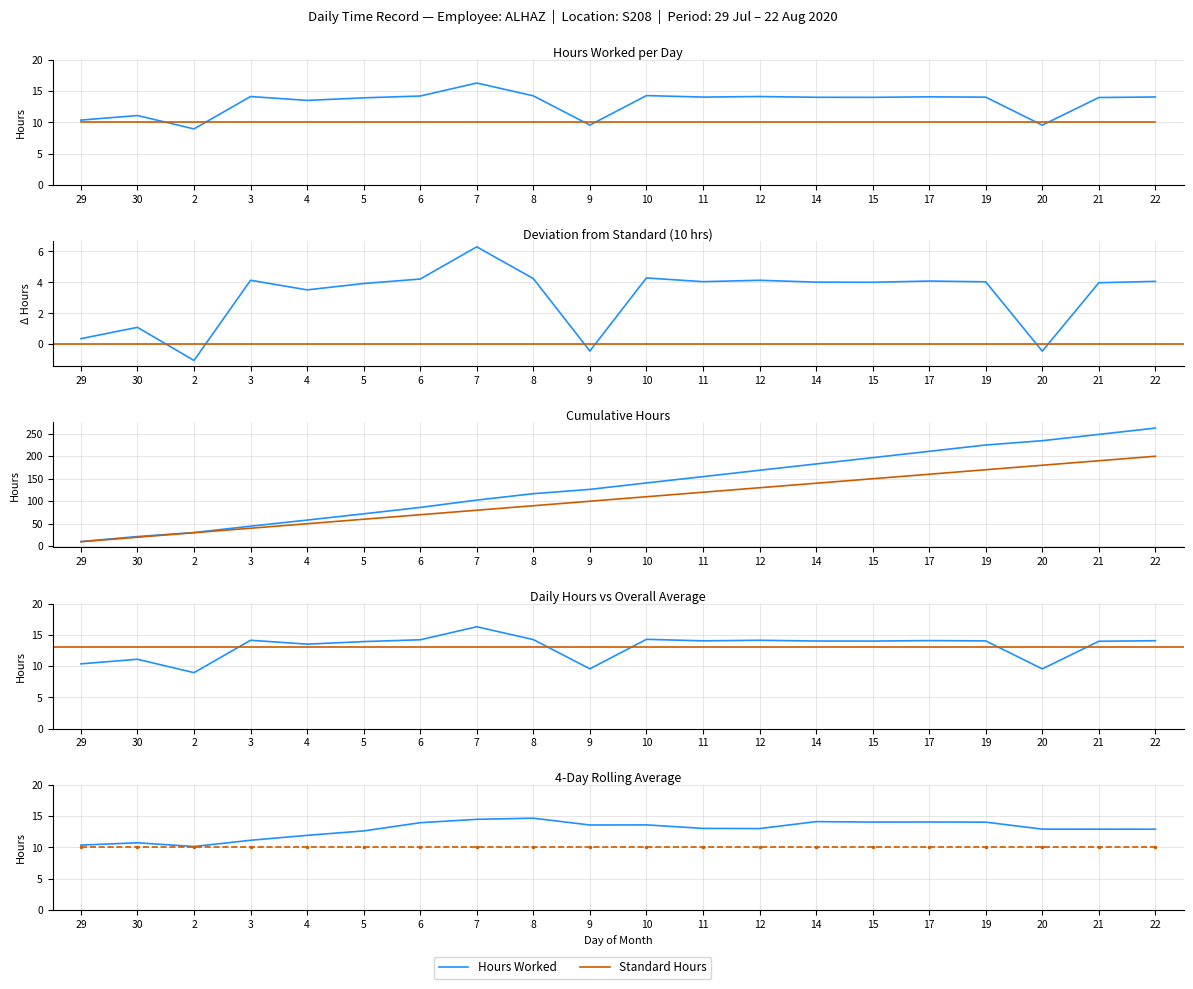

What is the label of the 17th point from the right?

3